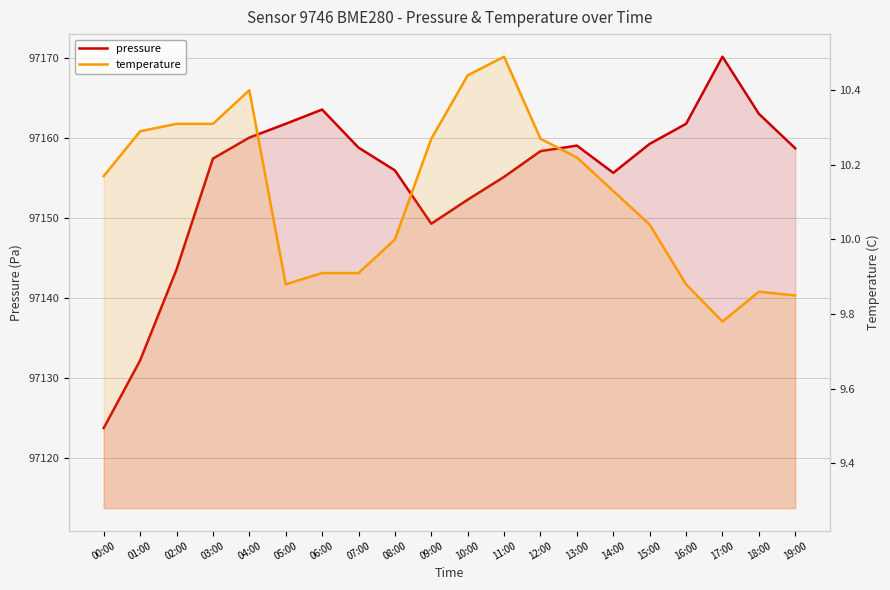

Between 05:00 and 18:00, which is larger?

18:00